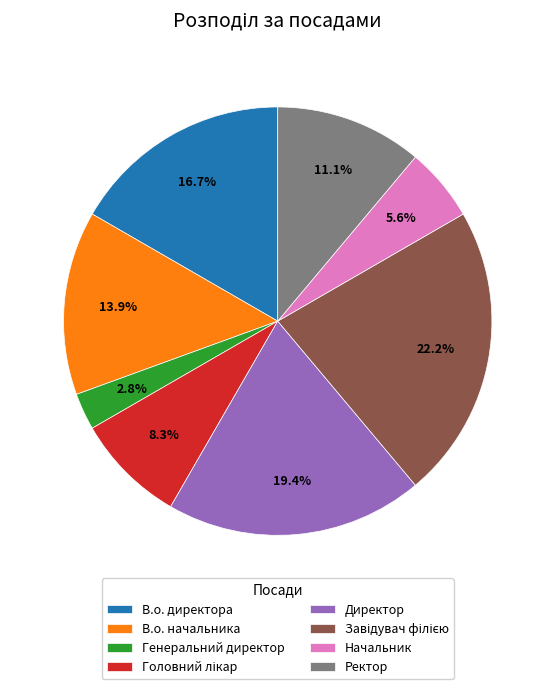

Count the number of slices in the pie.

8